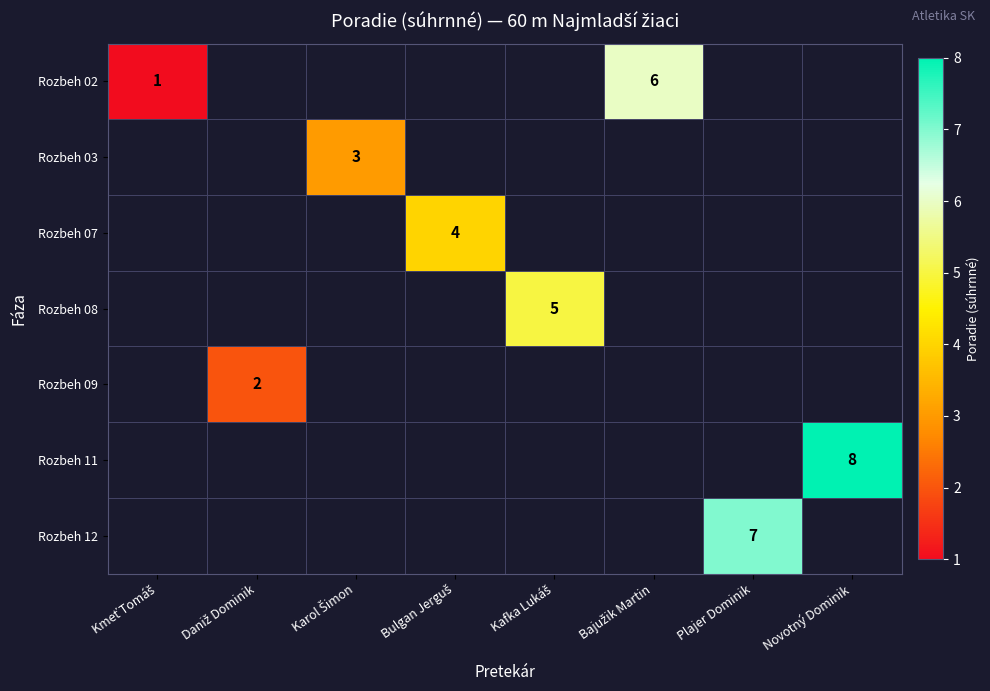

How many values in Rozbeh 12 are above zero?

1